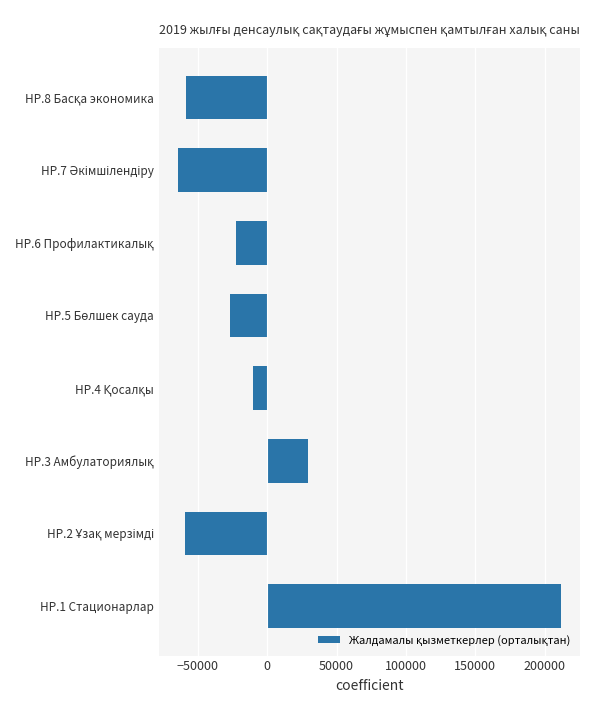

Which category has the highest value across all series?

HP.1 Стационарлар